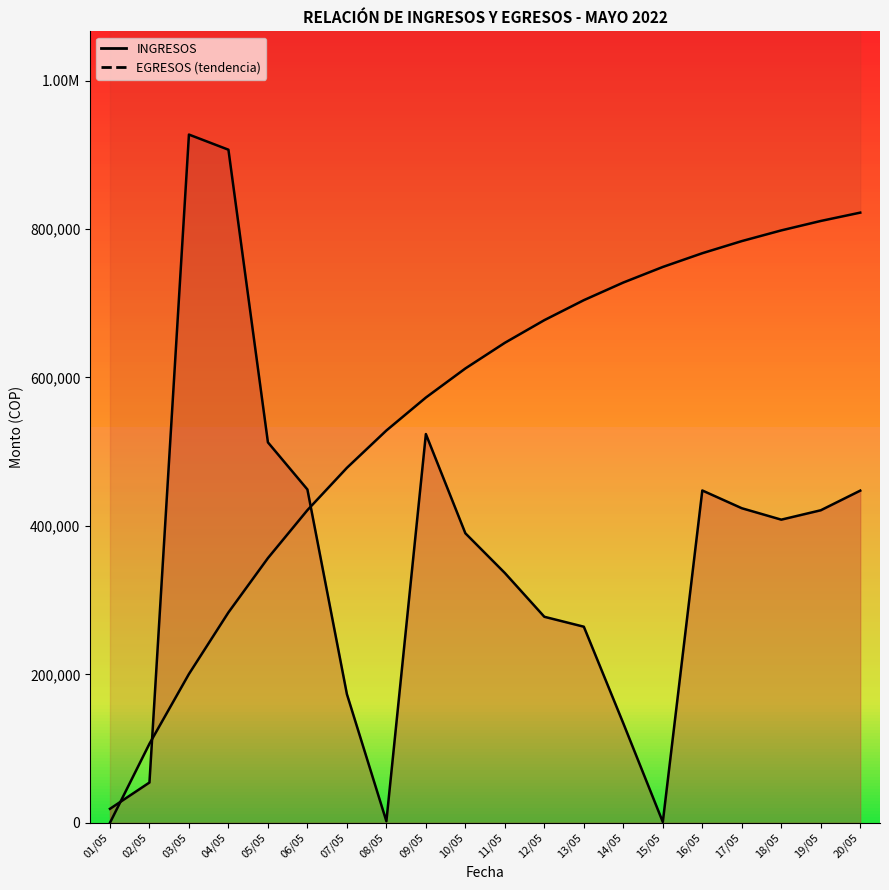

What is the difference between the maximum and minimum values in the INGRESOS series?

926251.0